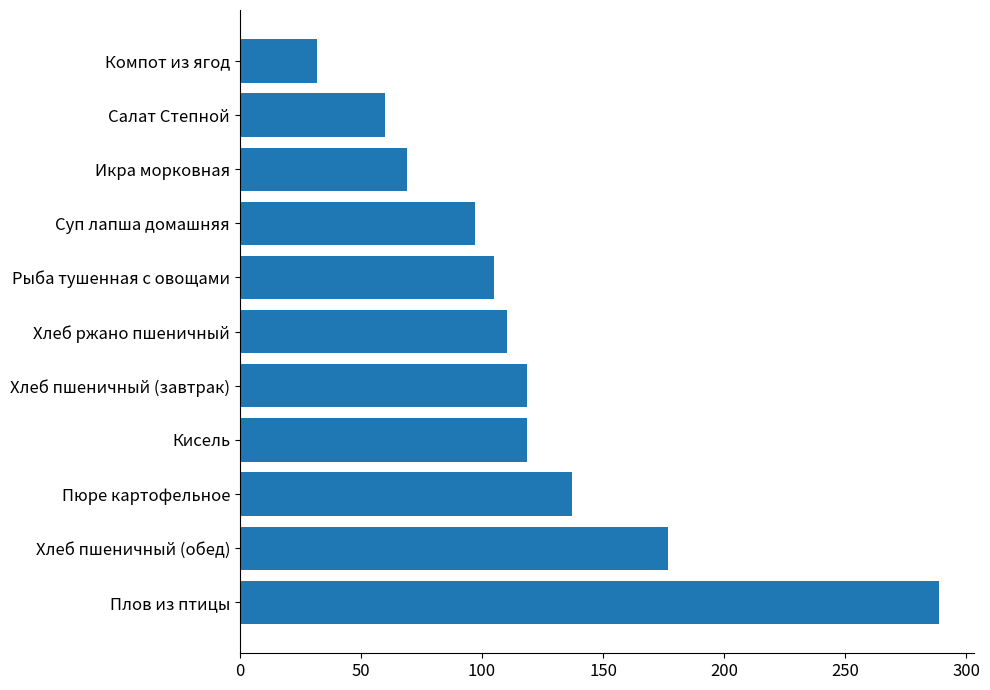

How many categories are shown in the chart?

11